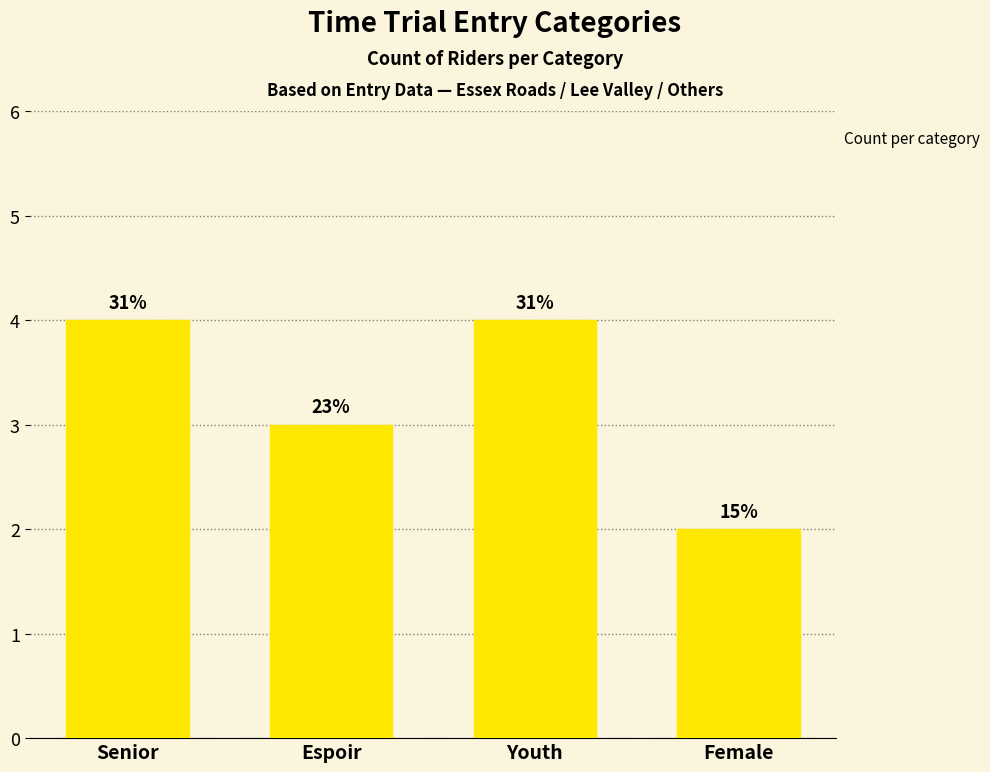

Which category has the lowest value across all series?

Female